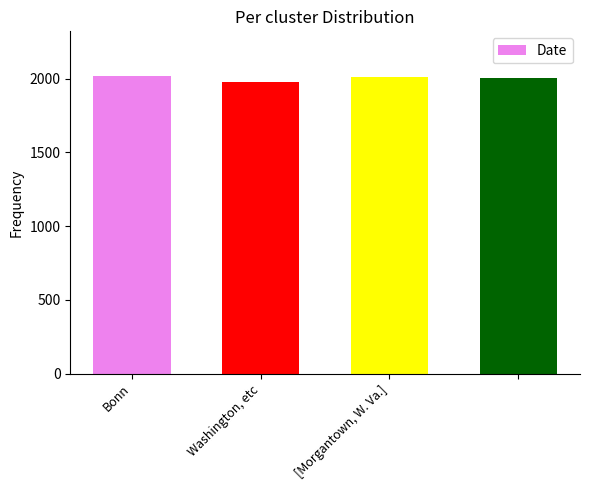

What is the maximum value shown in the chart?

2018